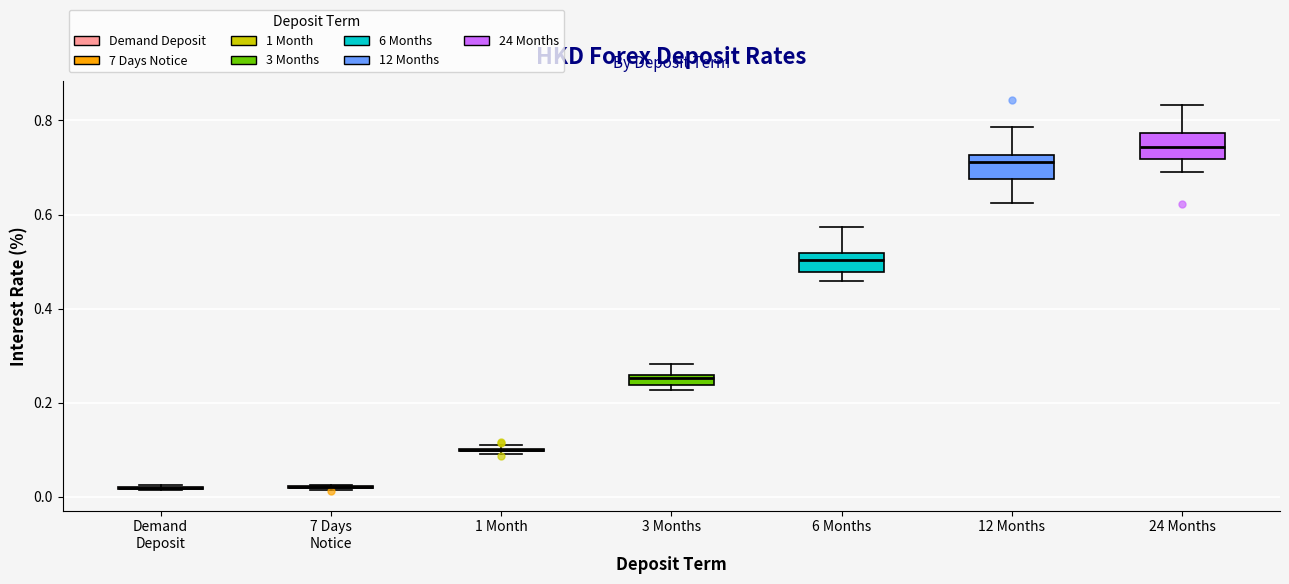

Where is the upper edge of the box for 3 Months on the y-axis? The values are not printed on the chart, so give them approximately, as read against the axis.

0.26